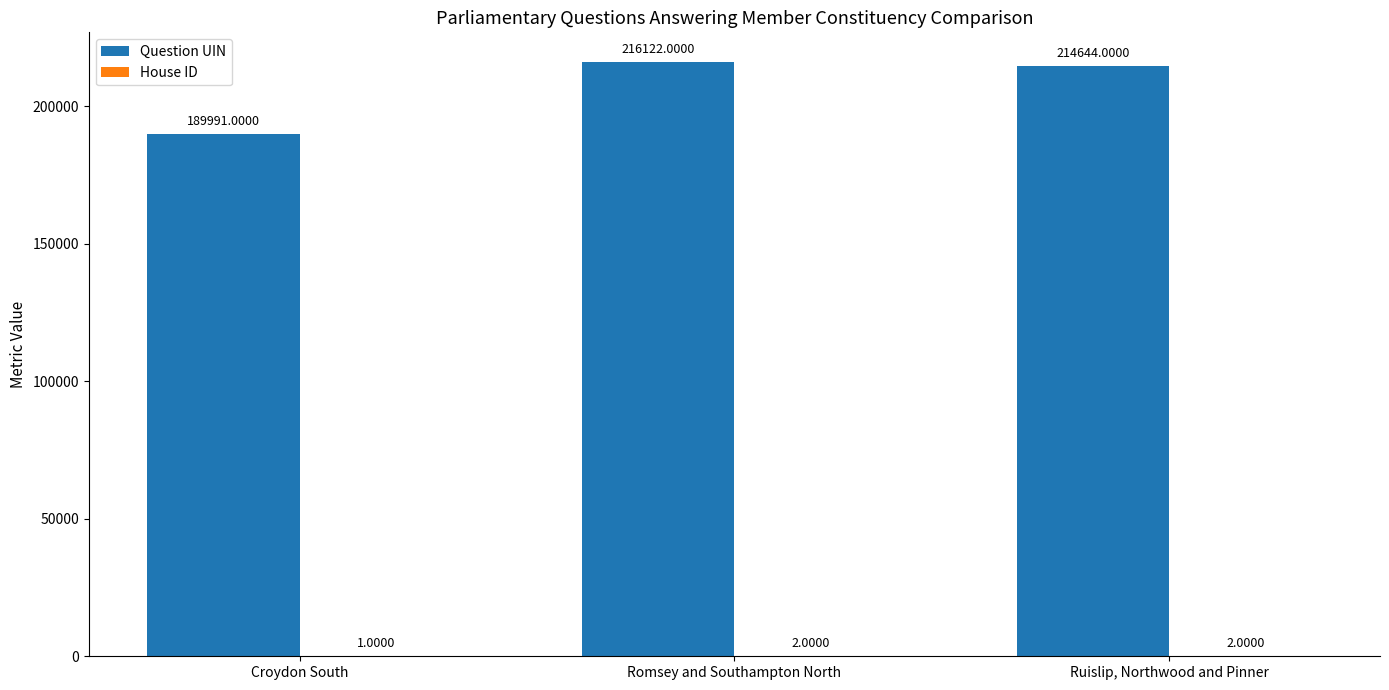

How many categories are shown in the chart?

3